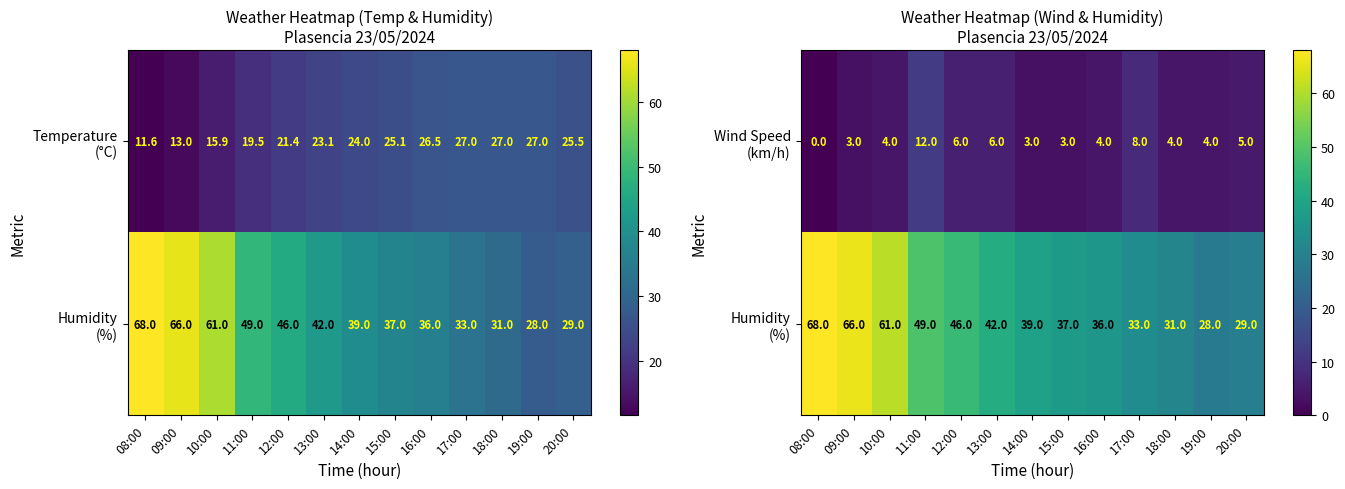

Which series has the largest total across all categories?

Humidity (%)